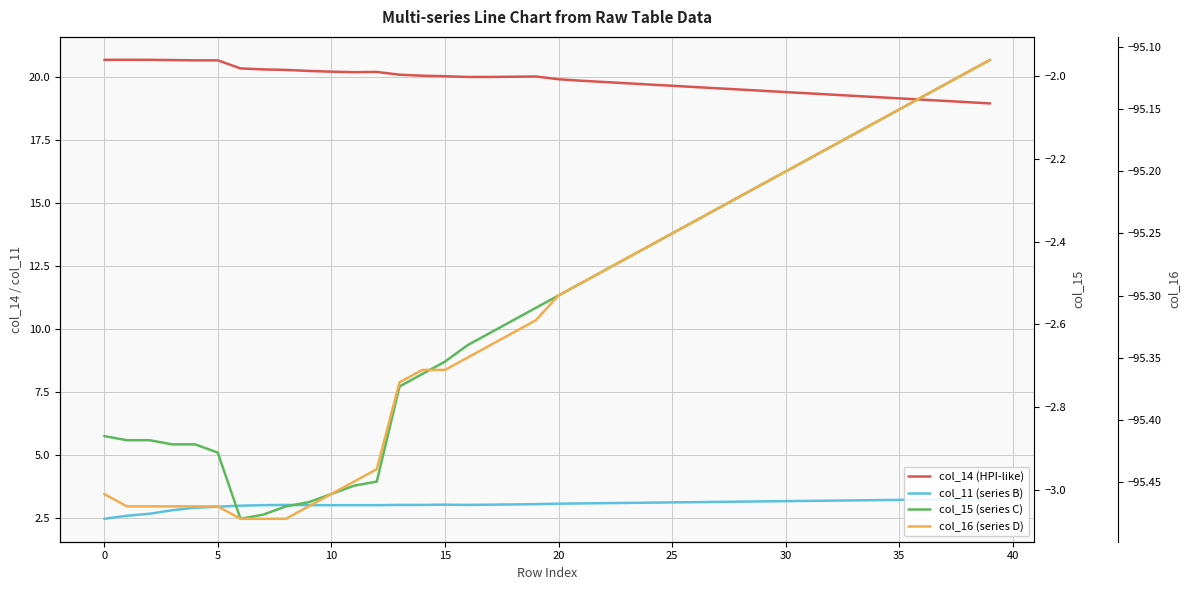

The col_11 (series B) series shows 3.0 at 18. True or false?

True